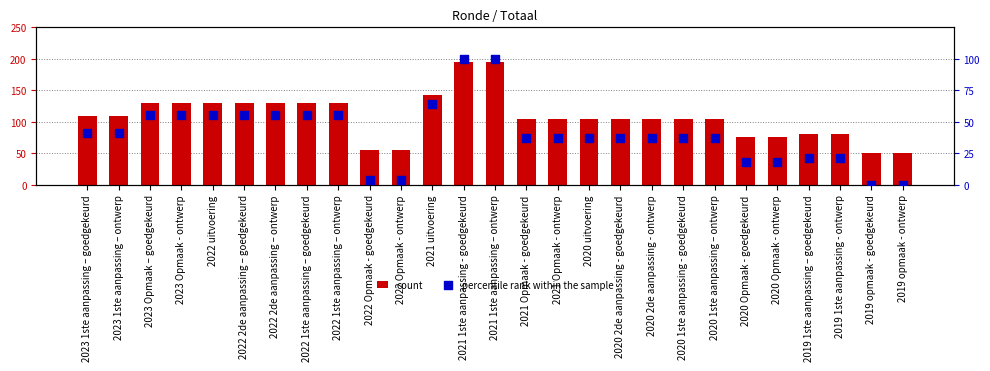

Which series contains the highest Y value?

count